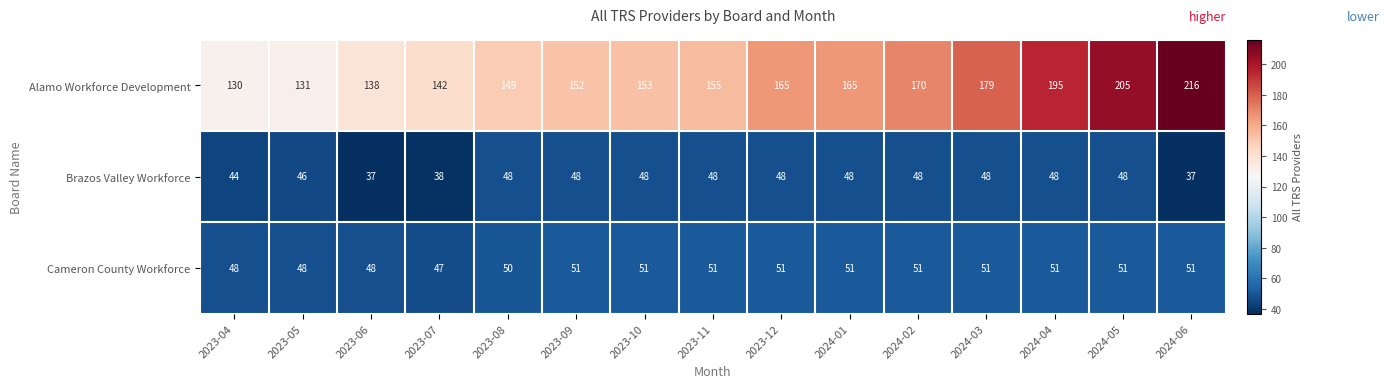

Which category has the highest value across all series?

2024-06